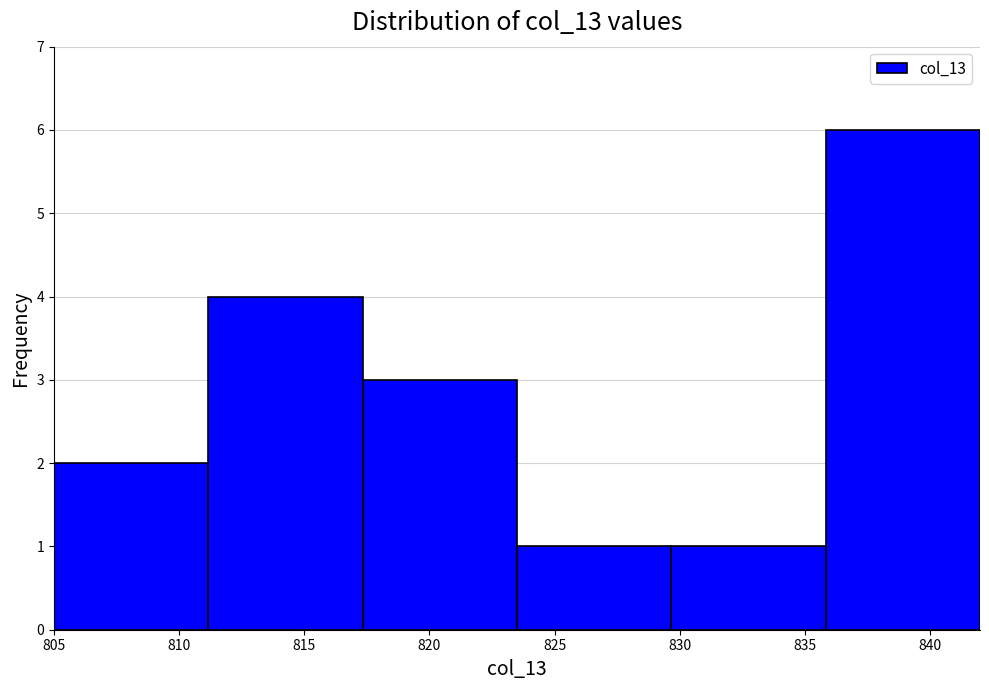

Reading left to right, transcribe this chart: for each bar, give the range it covers on the x-axis and its height. Neither the bar edges nor the heights are printed on the chart, so give them approximately, as read against the axes.

805.0 to 811.0: 2
811.0 to 817.5: 4
817.5 to 823.5: 3
823.5 to 829.5: 1
829.5 to 836.0: 1
836.0 to 842.0: 6